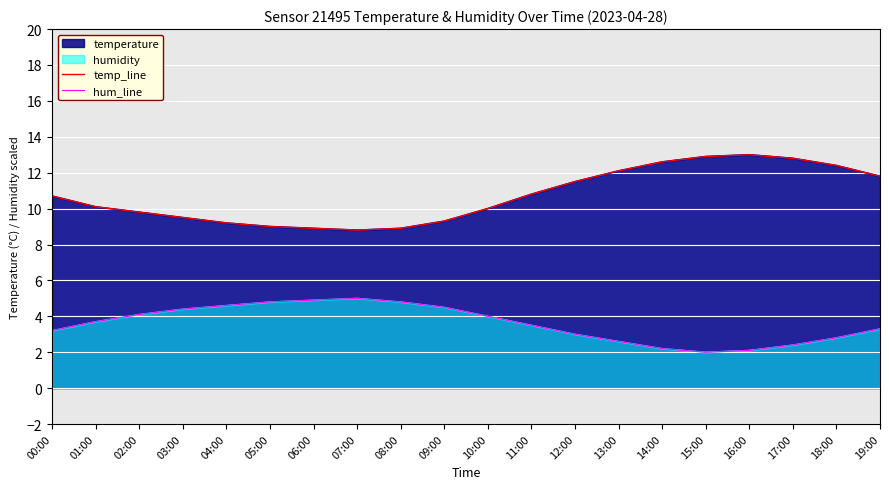

What is the average value of the hum_line series?

3.6